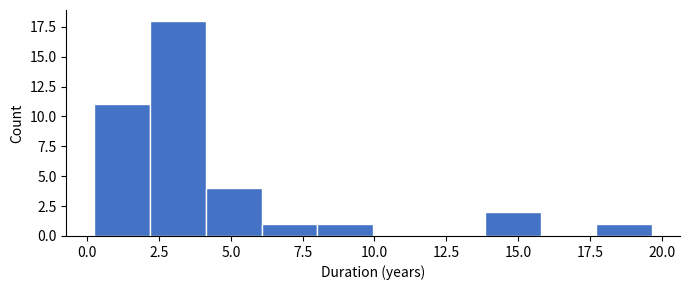

Read against the x-axis, roughly where is the centre of the tallest bar?

3.0